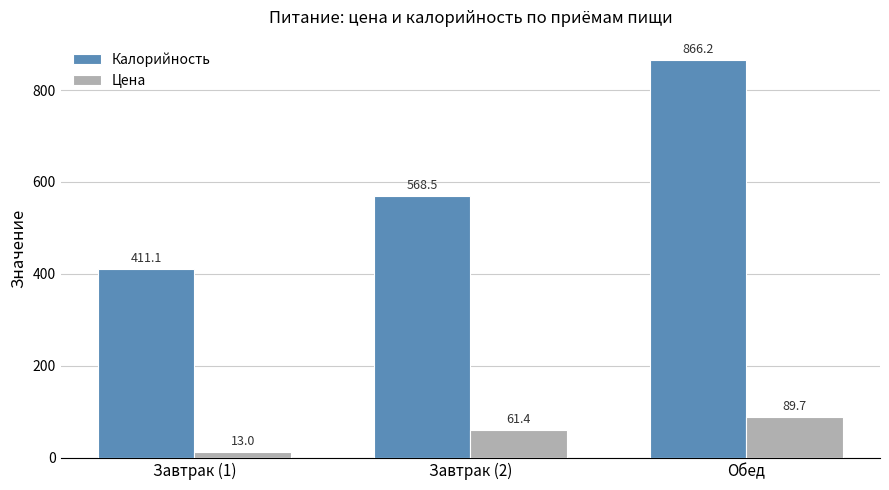

Between Завтрак (2) and Обед, which series saw the biggest shift?

Калорийность